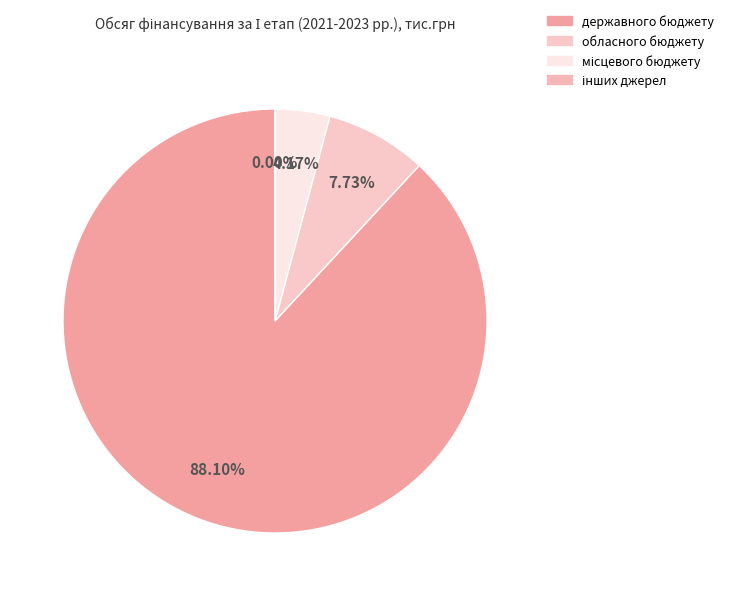

To the nearest percent, what is the difference between the largest and smallest slice percentages?

88%